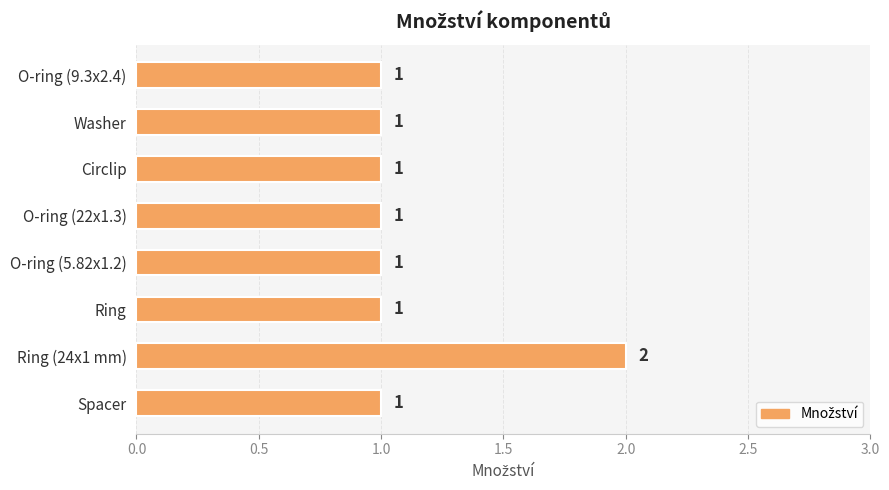

What is the maximum value shown in the chart?

2